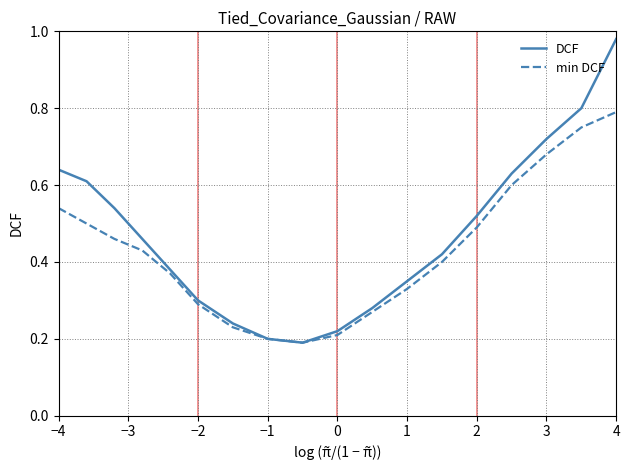

Which series has the largest total across all categories?

DCF